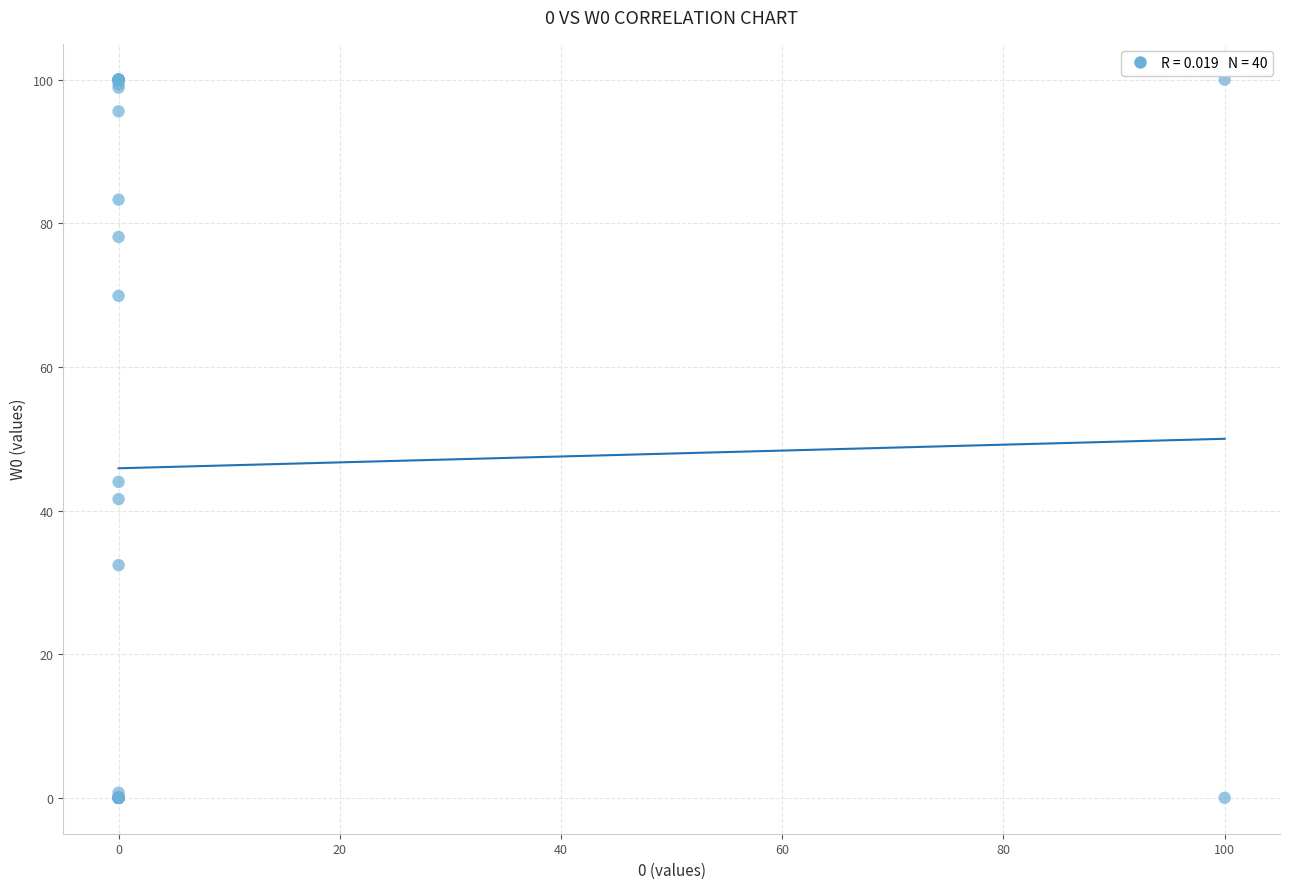

What Y value in the scatter plot is closest to 50?

44.0